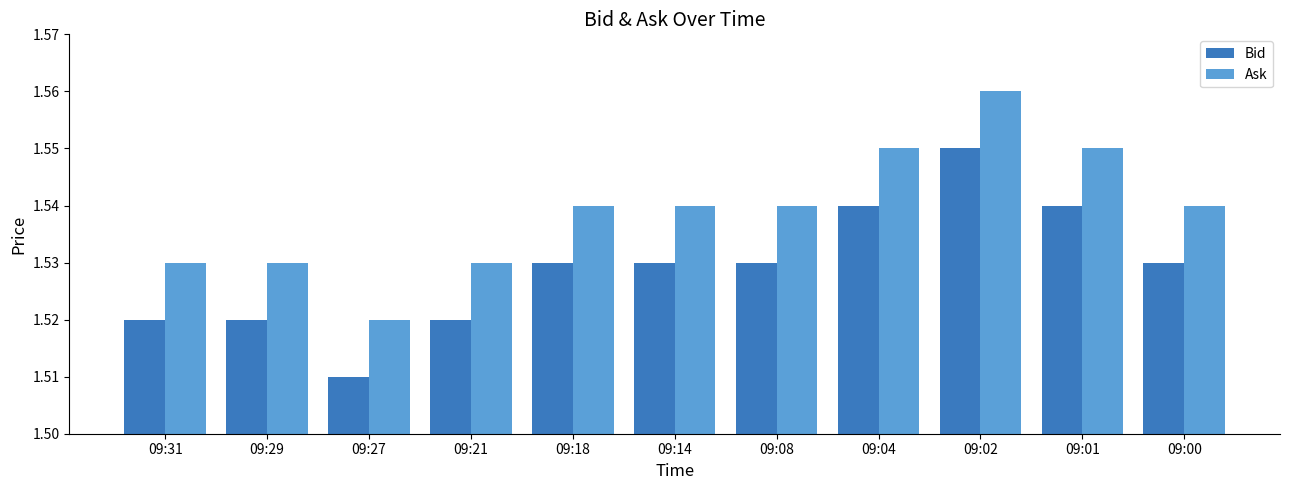

At which category is the sum across all series the highest?

09:02